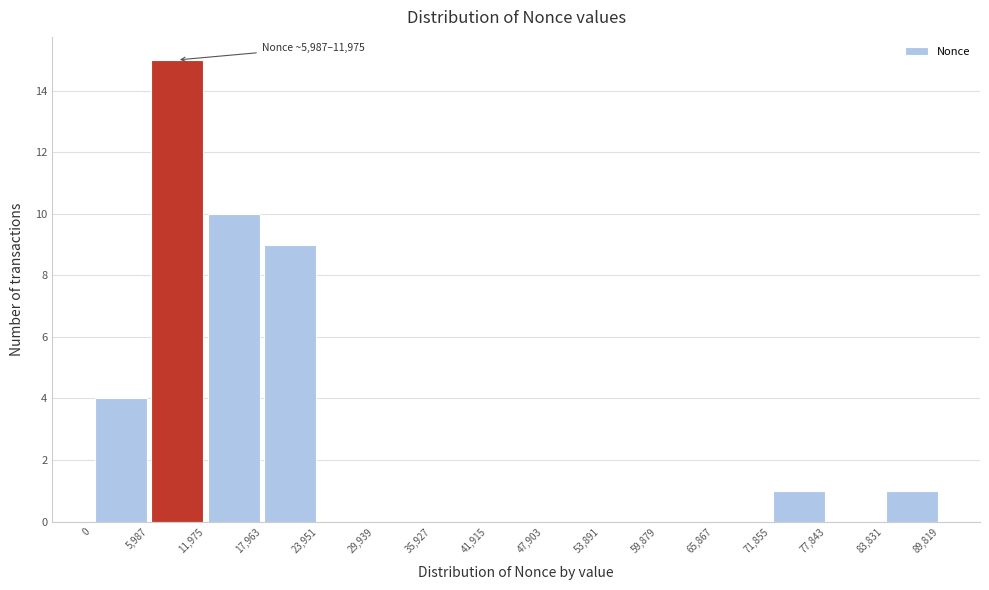

Over which range of the x-axis is the bar tallest?

5,987 to 11,975